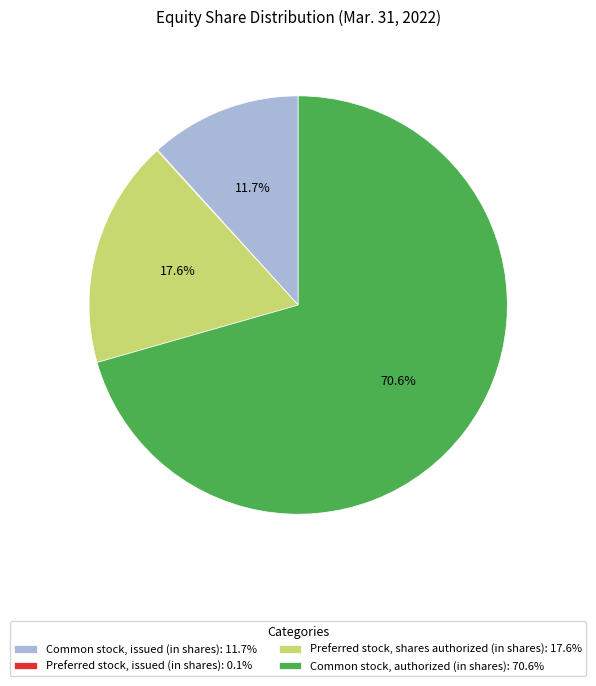

Between Preferred stock, shares authorized (in shares): 17.6% and Common stock, issued (in shares): 11.7%, which is larger?

Preferred stock, shares authorized (in shares): 17.6%